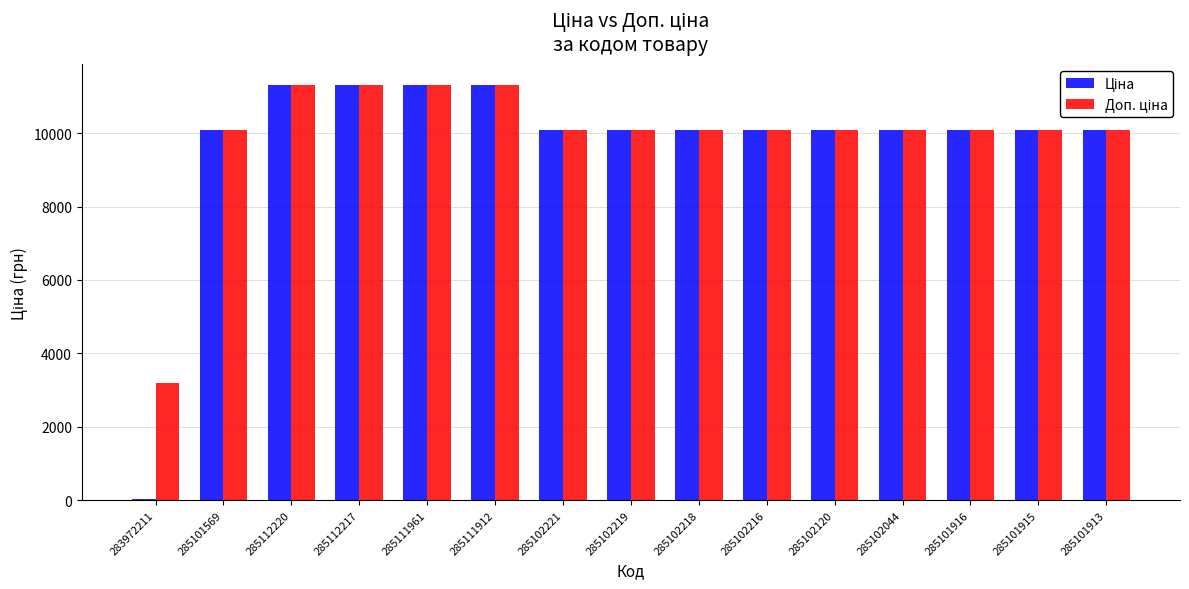

Are the bars horizontal?

No